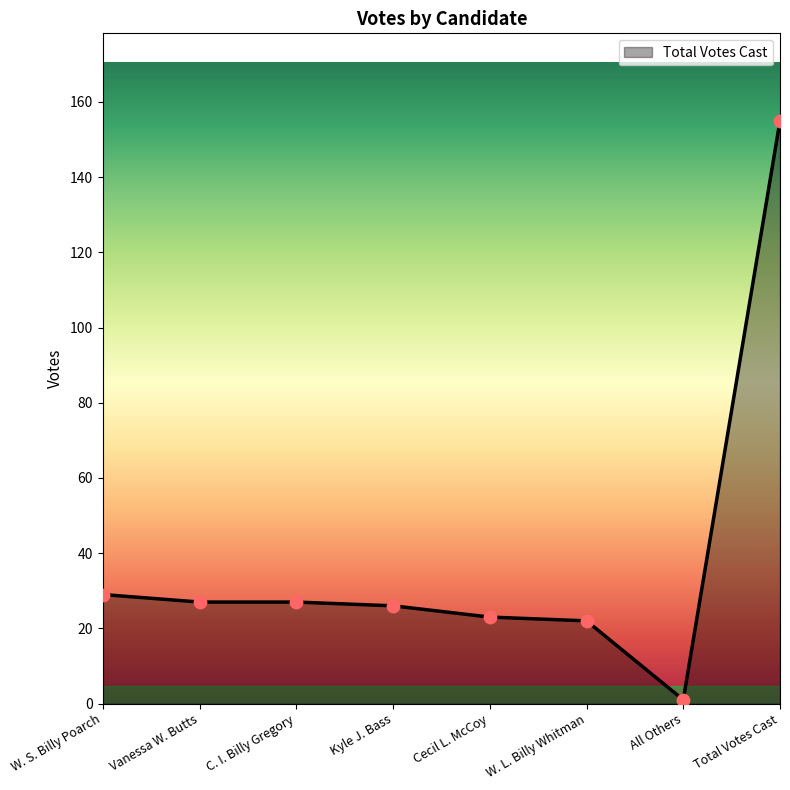

What is the change in value from C. I. Billy Gregory to Cecil L. McCoy?

-4